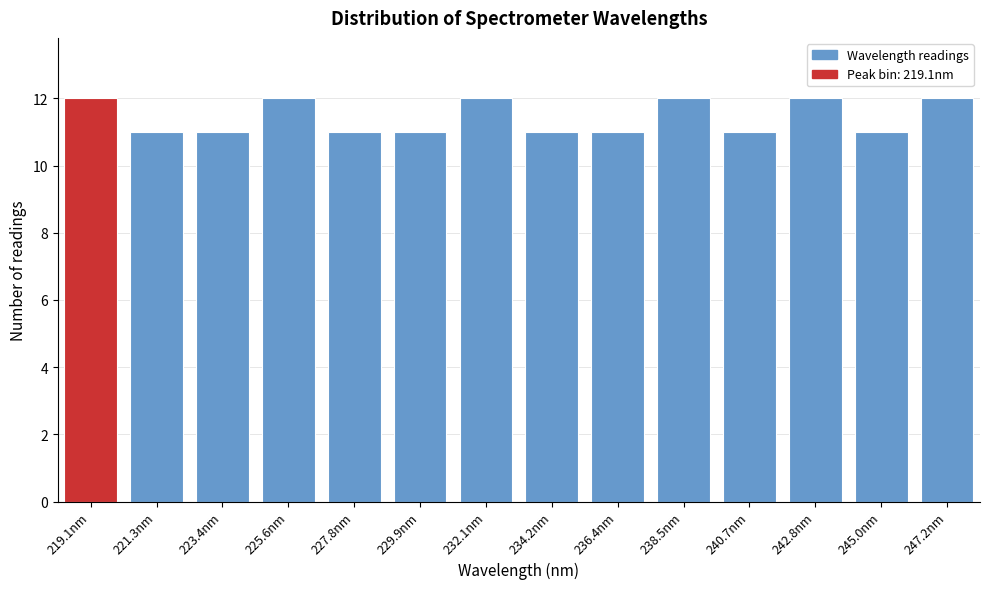

Reading left to right, extract all data points from this chart.

12	11	11	12	11	11	12	11	11	12	11	12	11	12